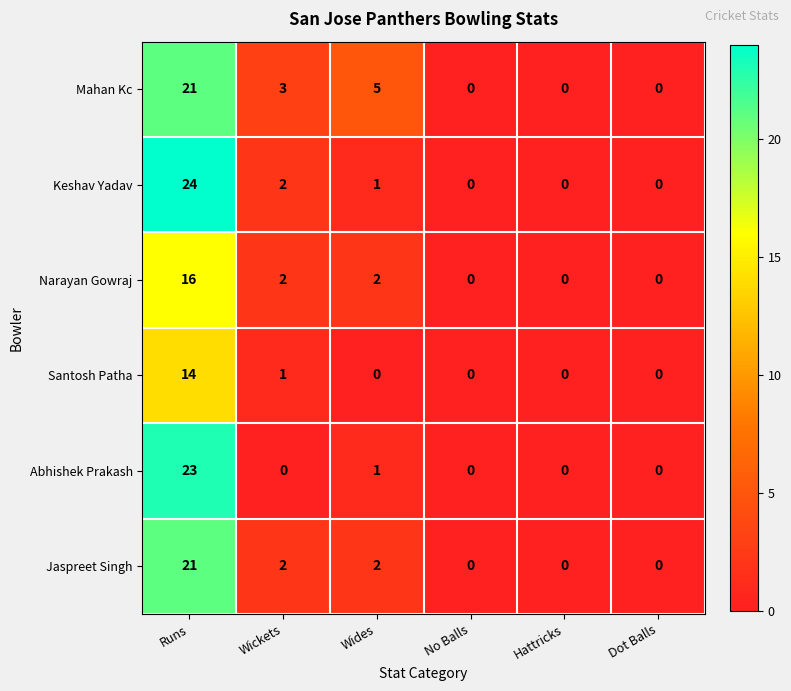

Is it true that Narayan Gowraj equals 7 at Hattricks?

False